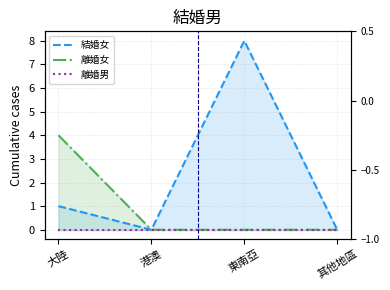

List the series in order of their peak value, lowest first.

離婚男, 離婚女, 結婚女